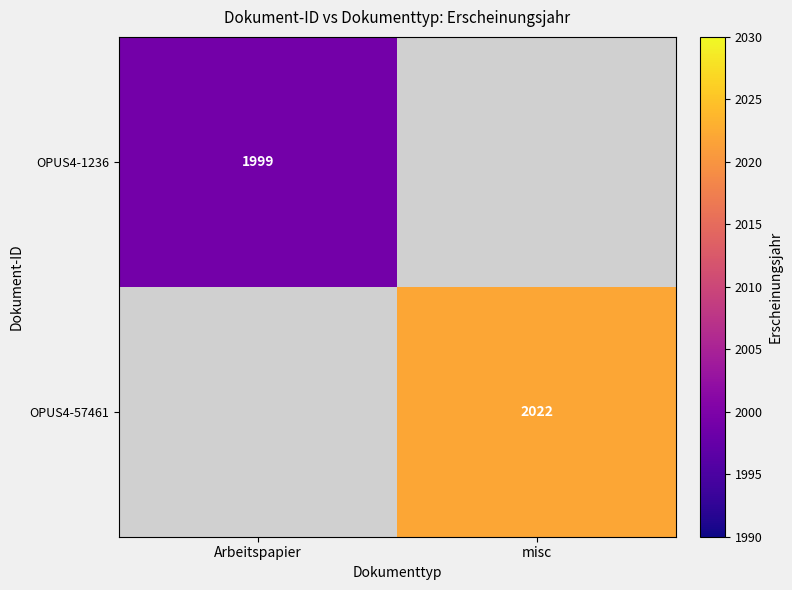

What is the smallest value displayed?

1999.0